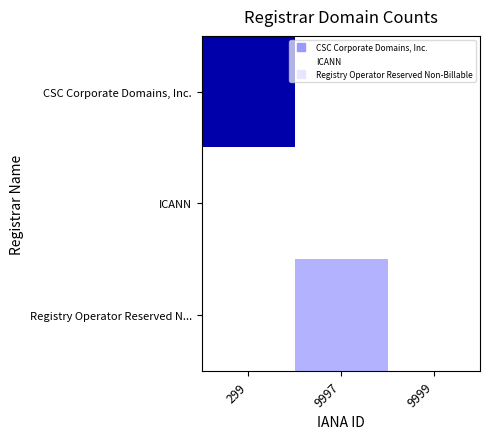

What is the total value across all series at 9997?

1